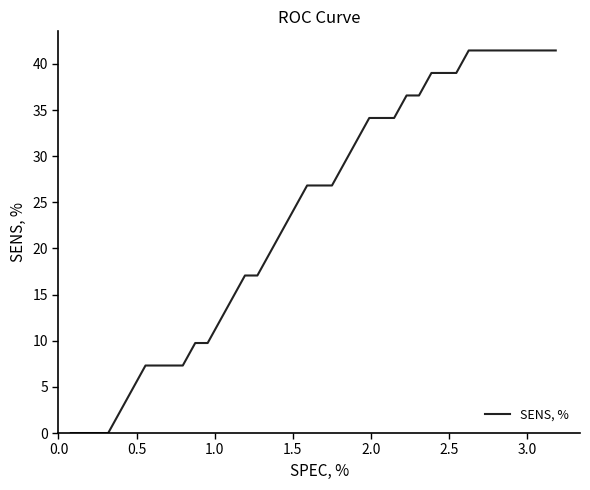

Reading left to right, transcribe all the data shown in this chart.

0.0	0.0	0.0	0.0	2.4	4.9	7.3	7.3	7.3	7.3	9.8	9.8	12.2	14.6	17.1	17.1	19.5	22.0	24.4	26.8	26.8	26.8	29.3	31.7	34.1	34.1	34.1	36.6	36.6	39.0	39.0	39.0	41.5	41.5	41.5	41.5	41.5	41.5	41.5	41.5